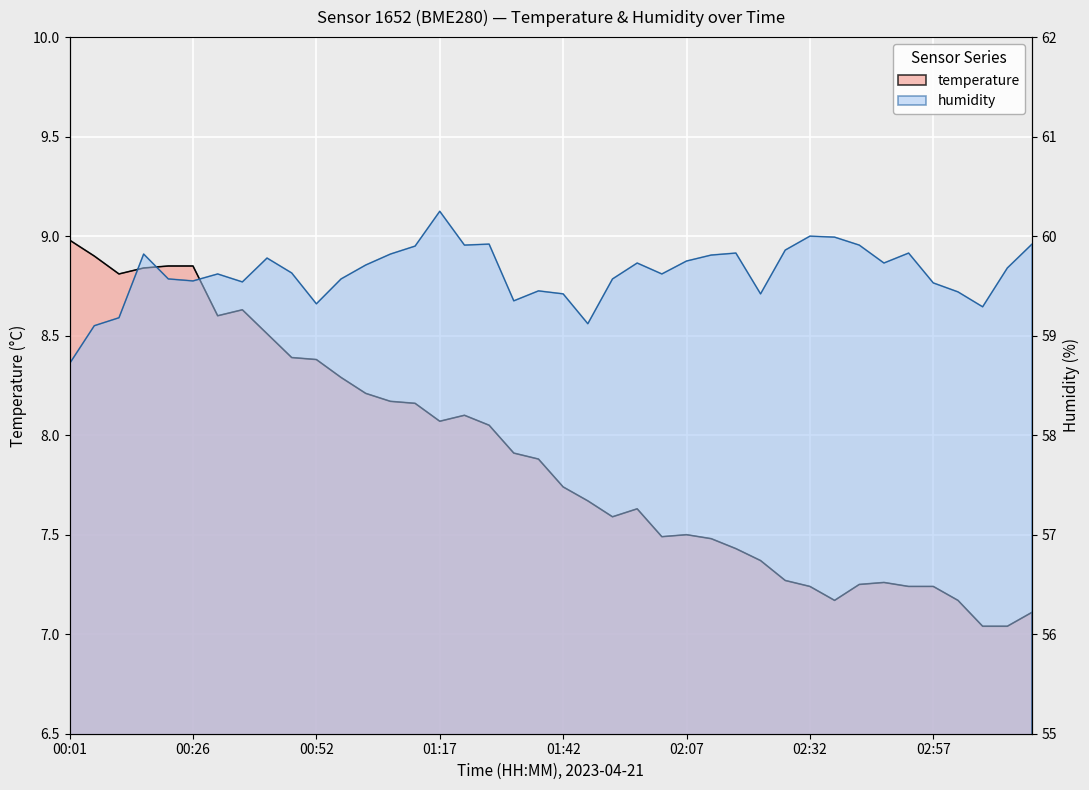

How many lines are shown in the chart?

2